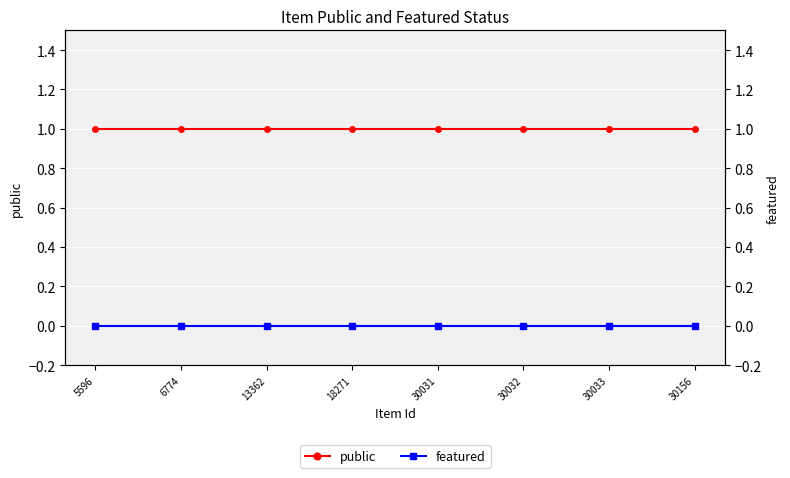

True or false: public and featured intersect in this chart.

False